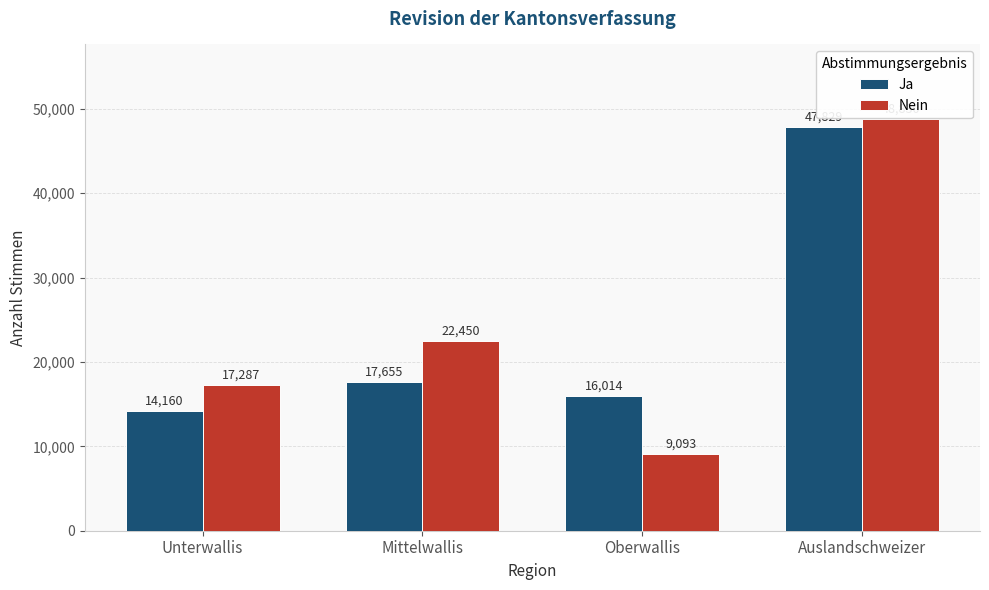

What is the greatest value displayed?

48830